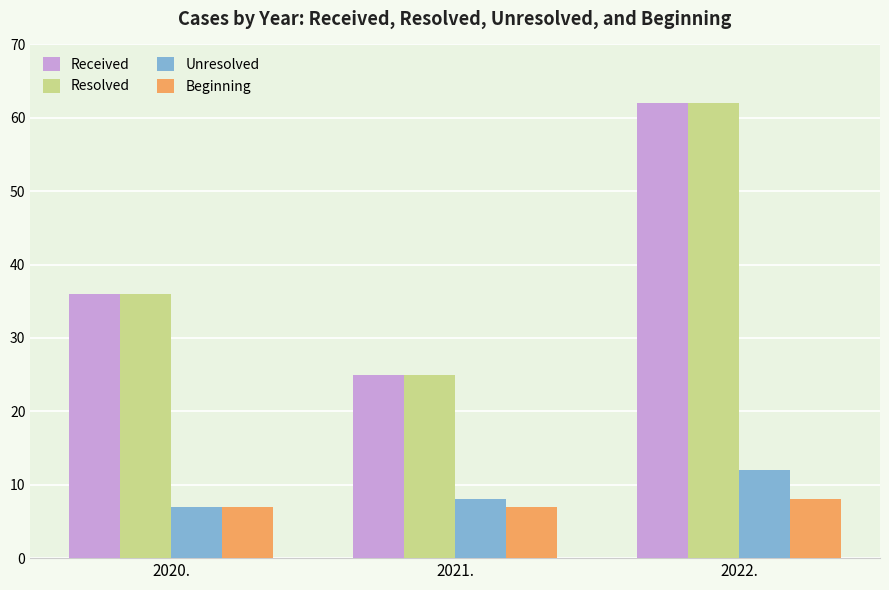

True or false: Resolved has a value of 25 at 2021..

True